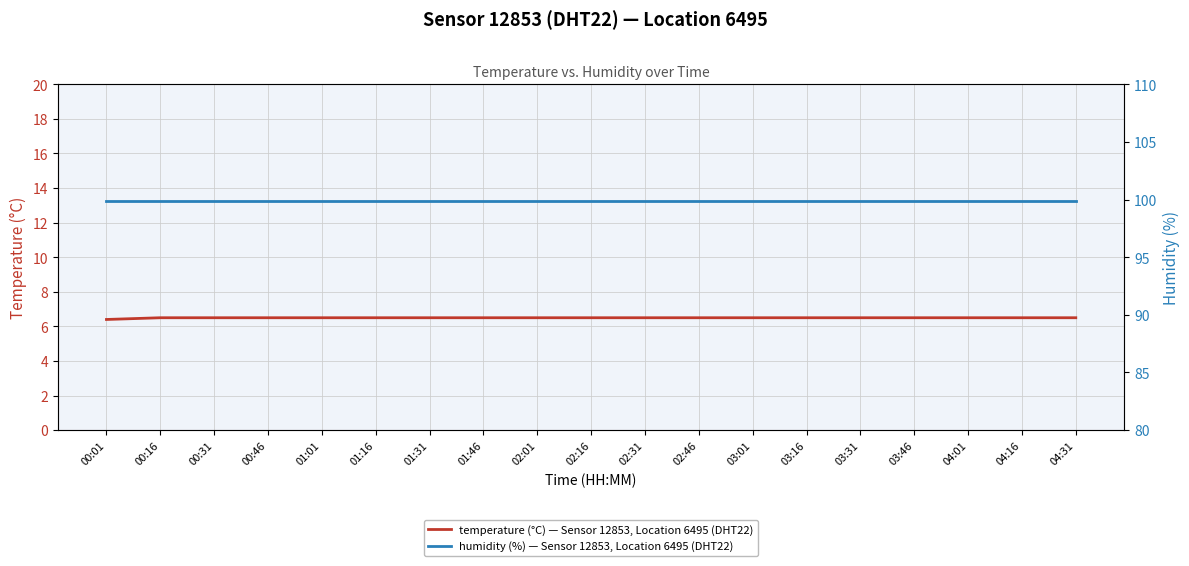

Is the value of temperature (°C) — Sensor 12853, Location 6495 (DHT22) at 01:46 greater than the value of humidity (%) — Sensor 12853, Location 6495 (DHT22) at 02:46?

No